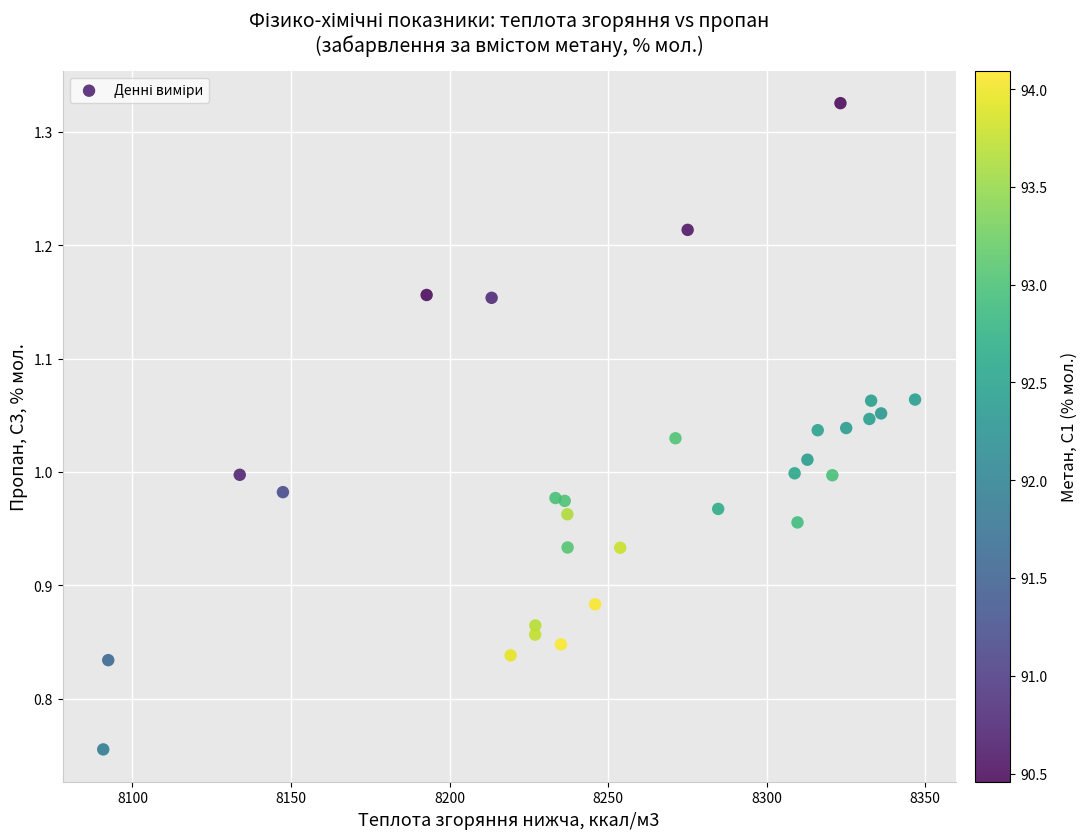

What is the range of X values (max minus min)?

256.0